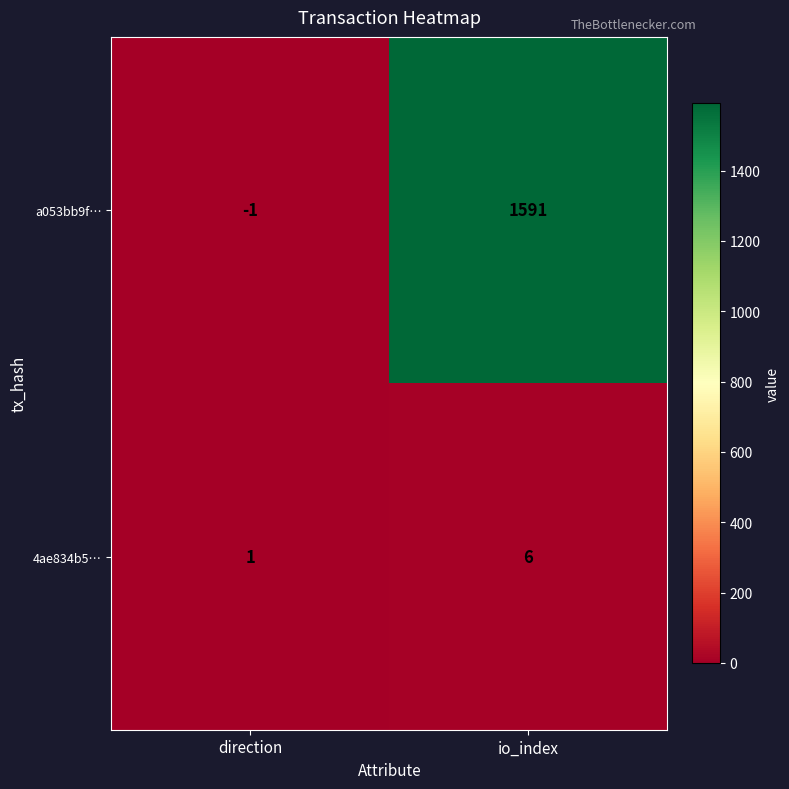

Reading left to right, list all the values displayed in this chart.

a053bb9f…: direction=-1	io_index=1591
4ae834b5…: direction=1	io_index=6